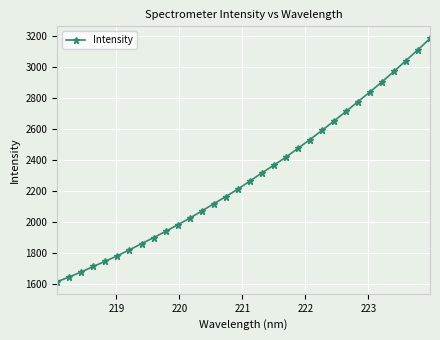

What is the smallest value displayed?

1613.6